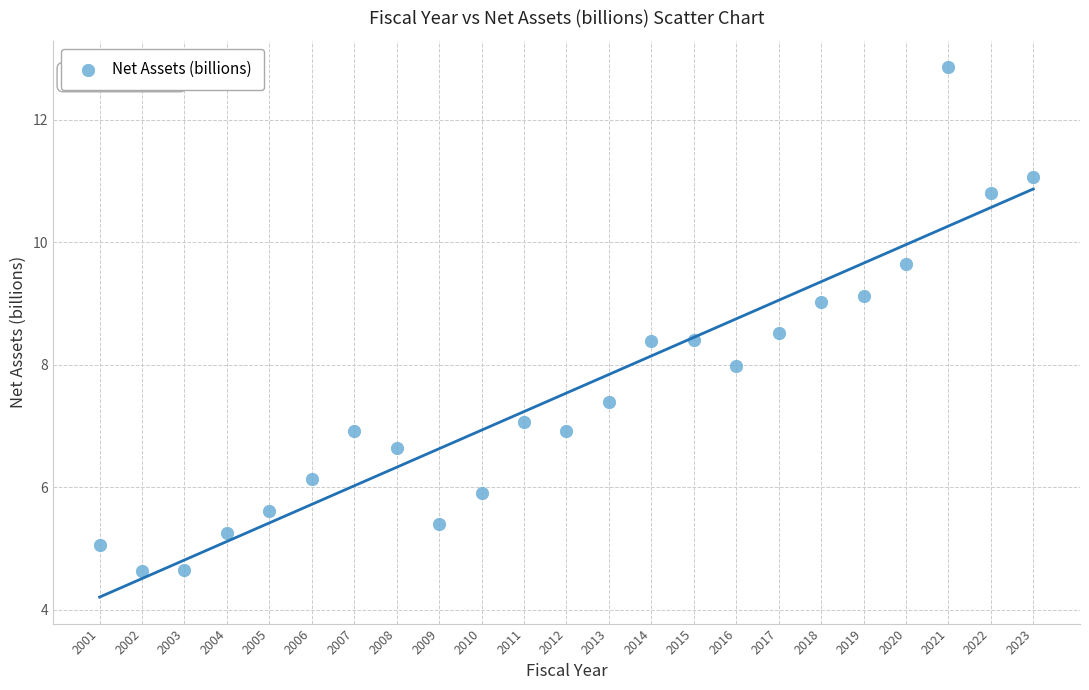

What is the range of Y values (max minus min)?

8.2